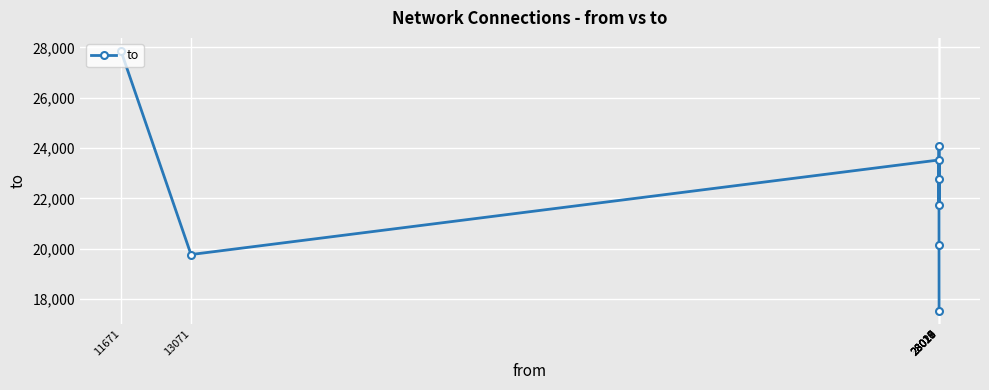

What is the average value?

22180.1